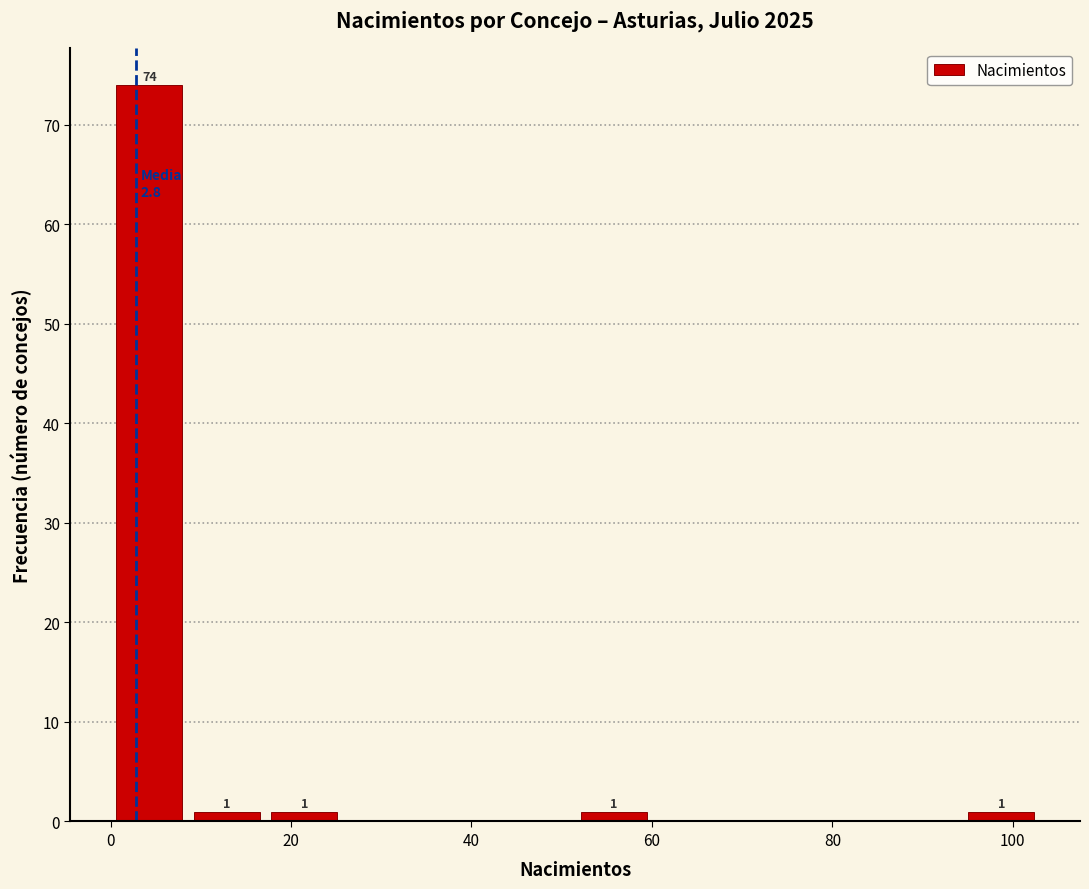

Over which range of the x-axis is the bar tallest?

0 to 8